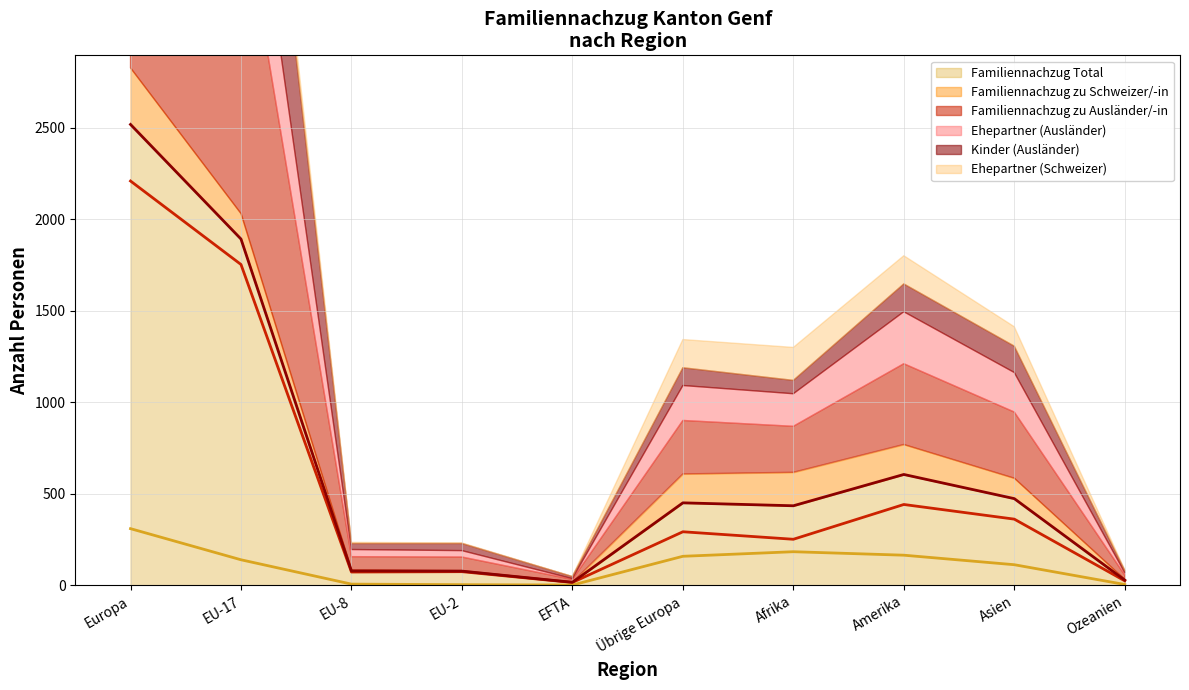

At how many categories does at least one series exceed 1061?

2